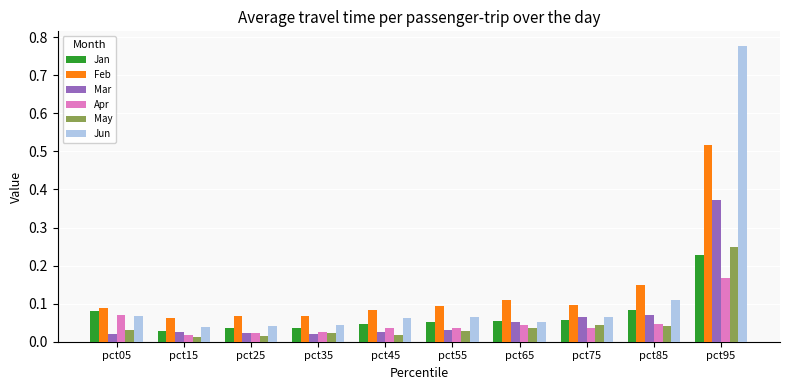

Which label corresponds to the largest value in the chart?

pct95